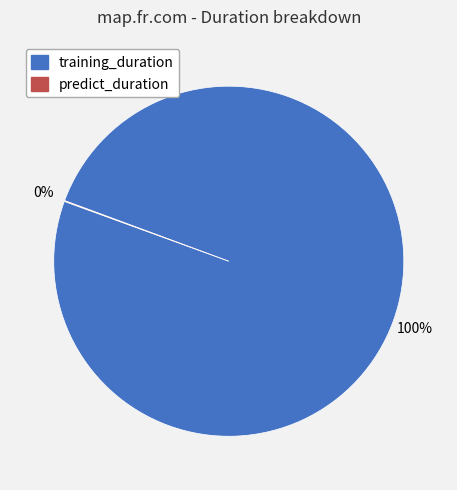

To the nearest percent, what is the difference between the largest and smallest slice percentages?

100%